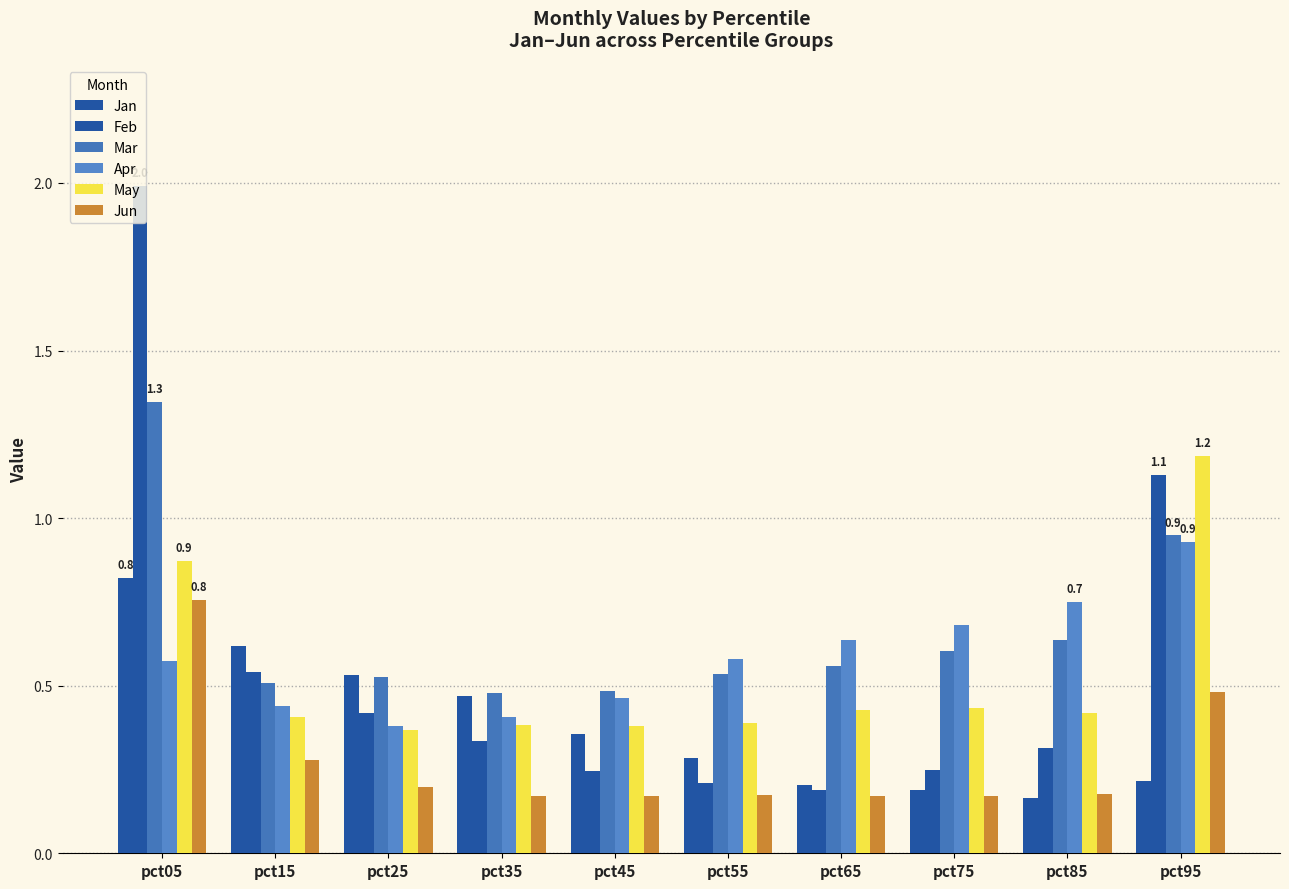

Reading right to left, transcribe all the data shown in this chart.

Jan: pct95=0.2	pct85=0.2	pct75=0.2	pct65=0.2	pct55=0.3	pct45=0.4	pct35=0.5	pct25=0.5	pct15=0.6	pct05=0.8
Feb: pct95=1.1	pct85=0.3	pct75=0.2	pct65=0.2	pct55=0.2	pct45=0.2	pct35=0.3	pct25=0.4	pct15=0.5	pct05=2.0
Mar: pct95=0.9	pct85=0.6	pct75=0.6	pct65=0.6	pct55=0.5	pct45=0.5	pct35=0.5	pct25=0.5	pct15=0.5	pct05=1.3
Apr: pct95=0.9	pct85=0.7	pct75=0.7	pct65=0.6	pct55=0.6	pct45=0.5	pct35=0.4	pct25=0.4	pct15=0.4	pct05=0.6
May: pct95=1.2	pct85=0.4	pct75=0.4	pct65=0.4	pct55=0.4	pct45=0.4	pct35=0.4	pct25=0.4	pct15=0.4	pct05=0.9
Jun: pct95=0.5	pct85=0.2	pct75=0.2	pct65=0.2	pct55=0.2	pct45=0.2	pct35=0.2	pct25=0.2	pct15=0.3	pct05=0.8